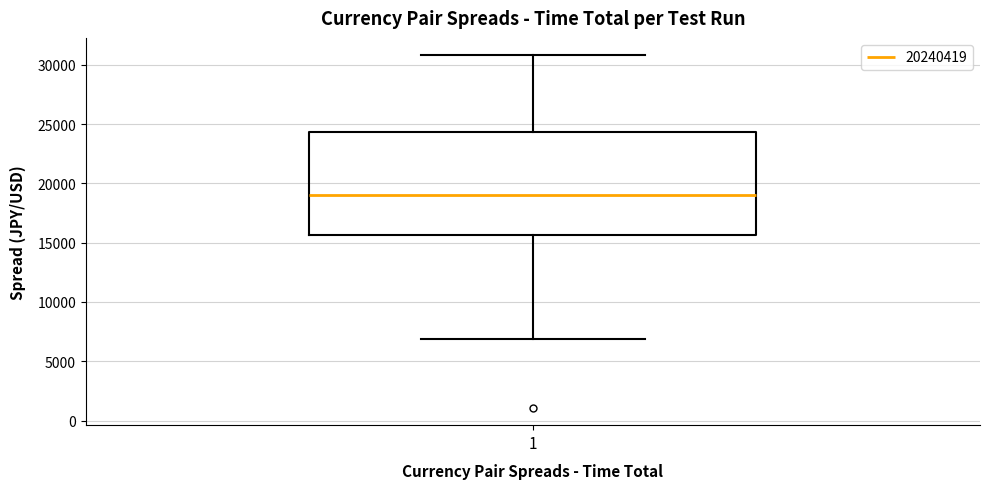

Read this box plot against the y-axis: the position of the median line, the range covered by the box, and the ends of both whiskers. The values are not printed on the chart, so give them approximately, as read against the axis.

median 19000, box 15500 to 24500, whiskers 7000 to 31000